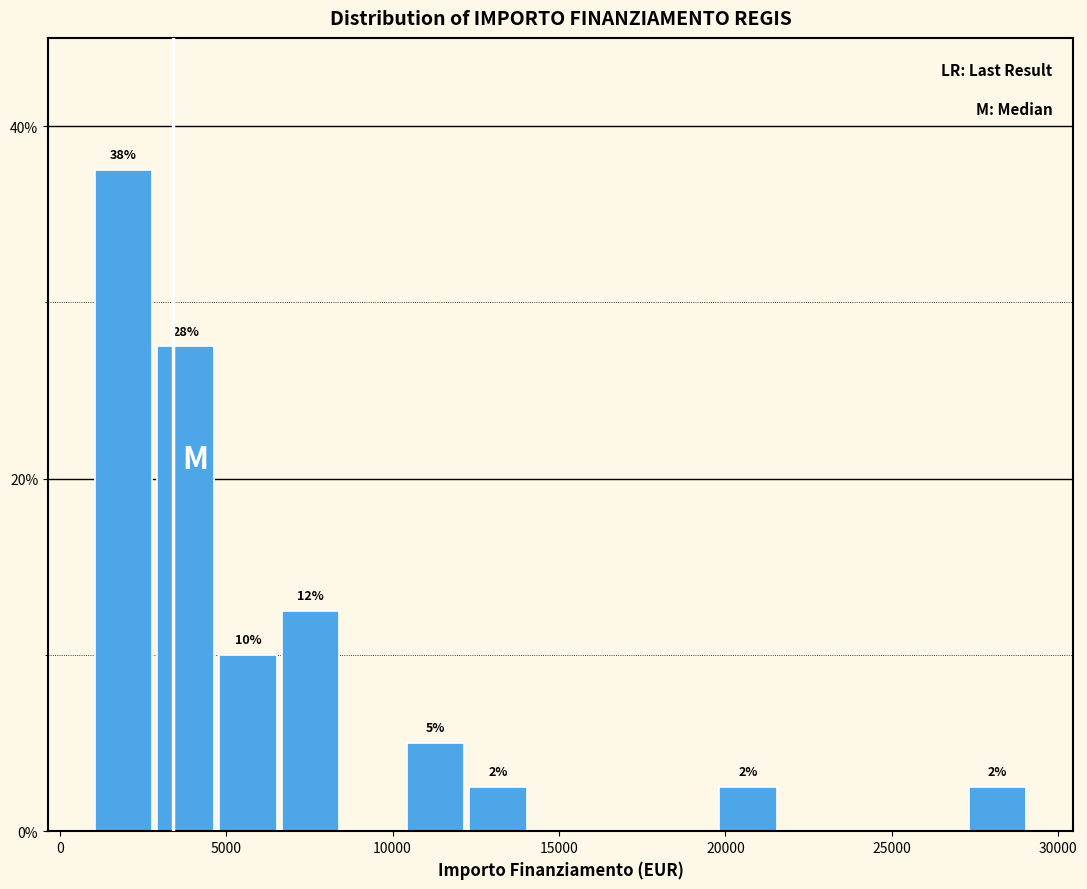

Around what value on the x-axis is the tallest bar? Give the approximate position of its centre, as read against the axis.

2000